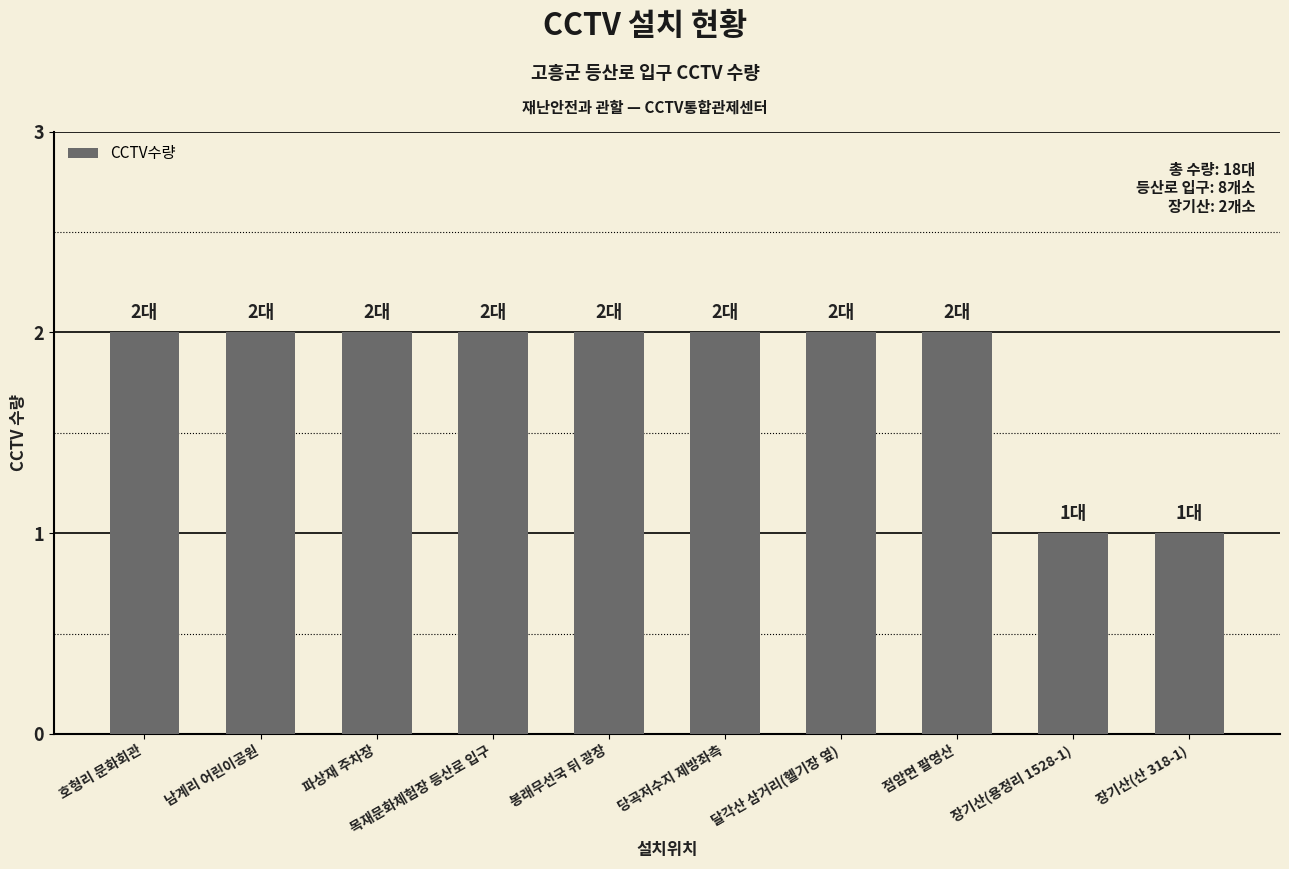

What is the sum of the values at 봉래무선국 뒤 광장 and 파상재 주차장?

4